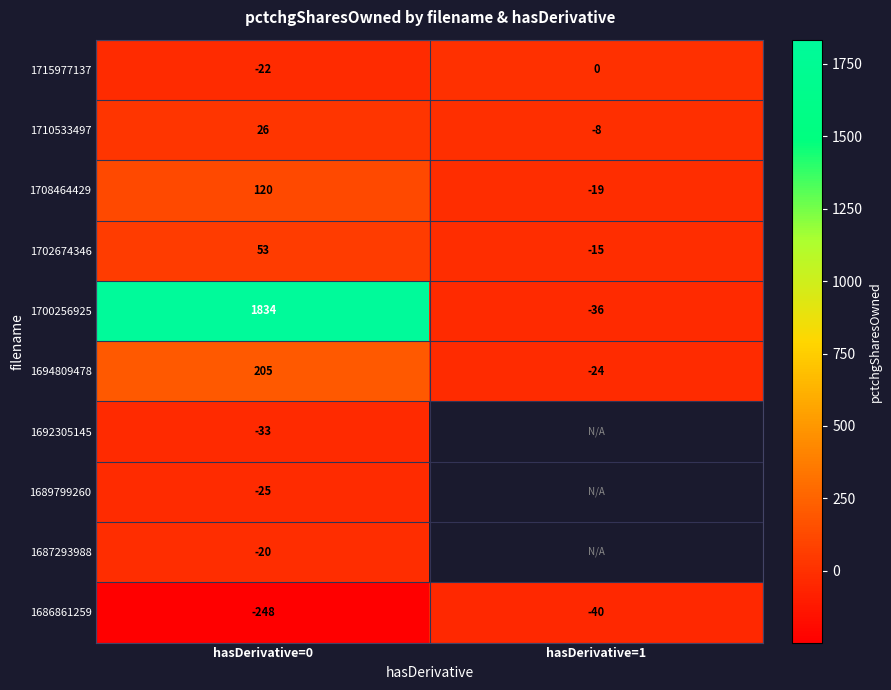

Which has a higher value, hasDerivative=1 or hasDerivative=0?

hasDerivative=1